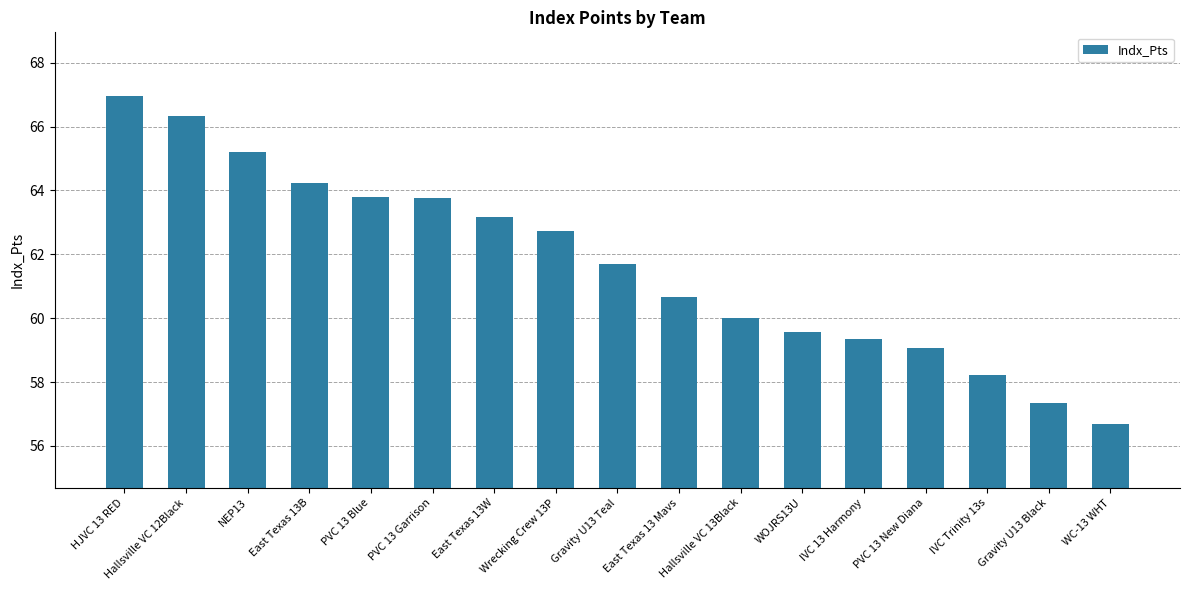

How many series are shown in this chart?

1